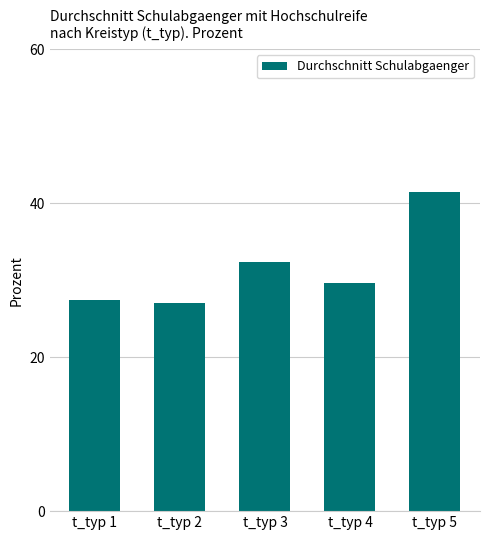

Reading left to right, list all the values displayed in this chart.

27.4	27.1	32.4	29.6	41.5